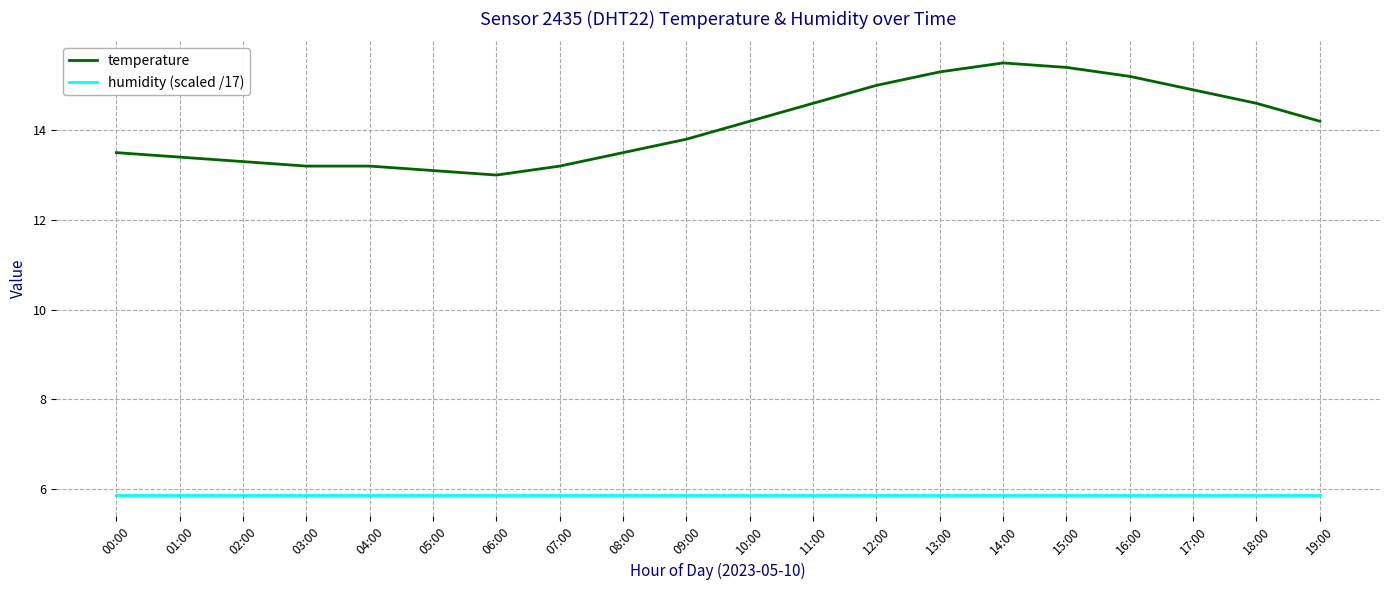

Is it true that temperature equals 9.0 at 09:00?

False